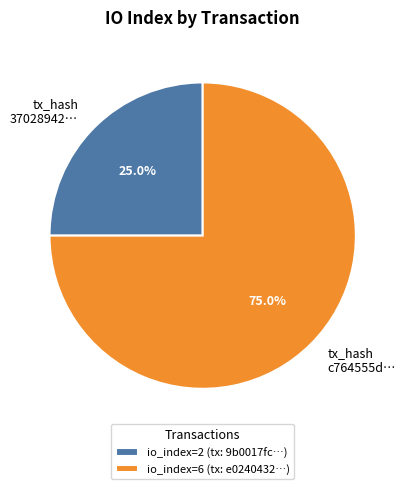

Which has a higher value, tx_hash 37028942… or tx_hash c764555d…?

tx_hash c764555d…